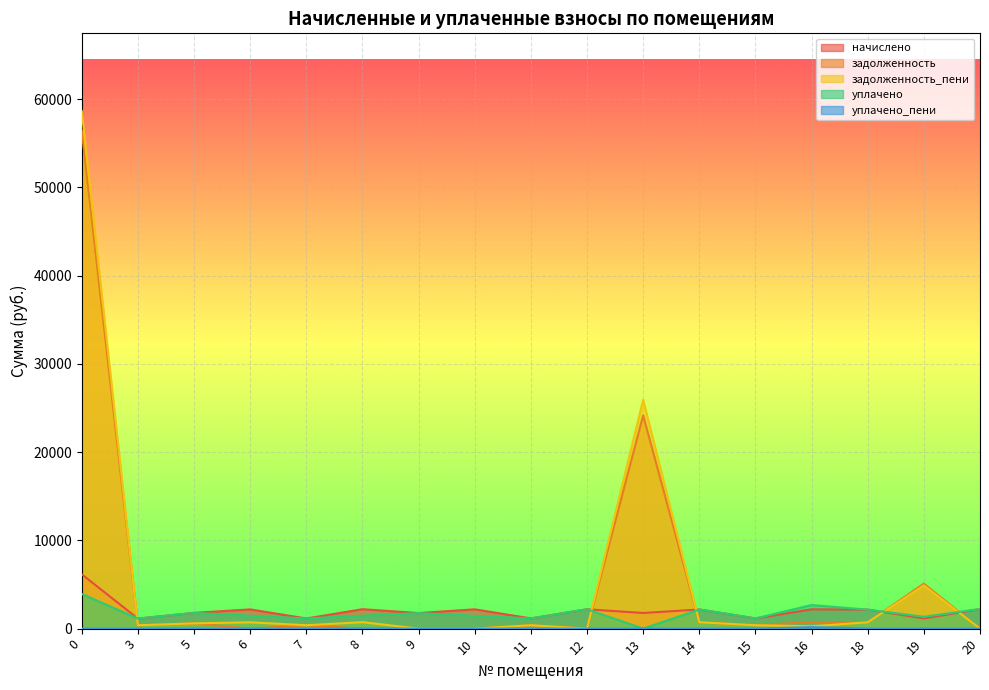

True or false: задолженность_пени and уплачено_пени intersect in this chart.

False